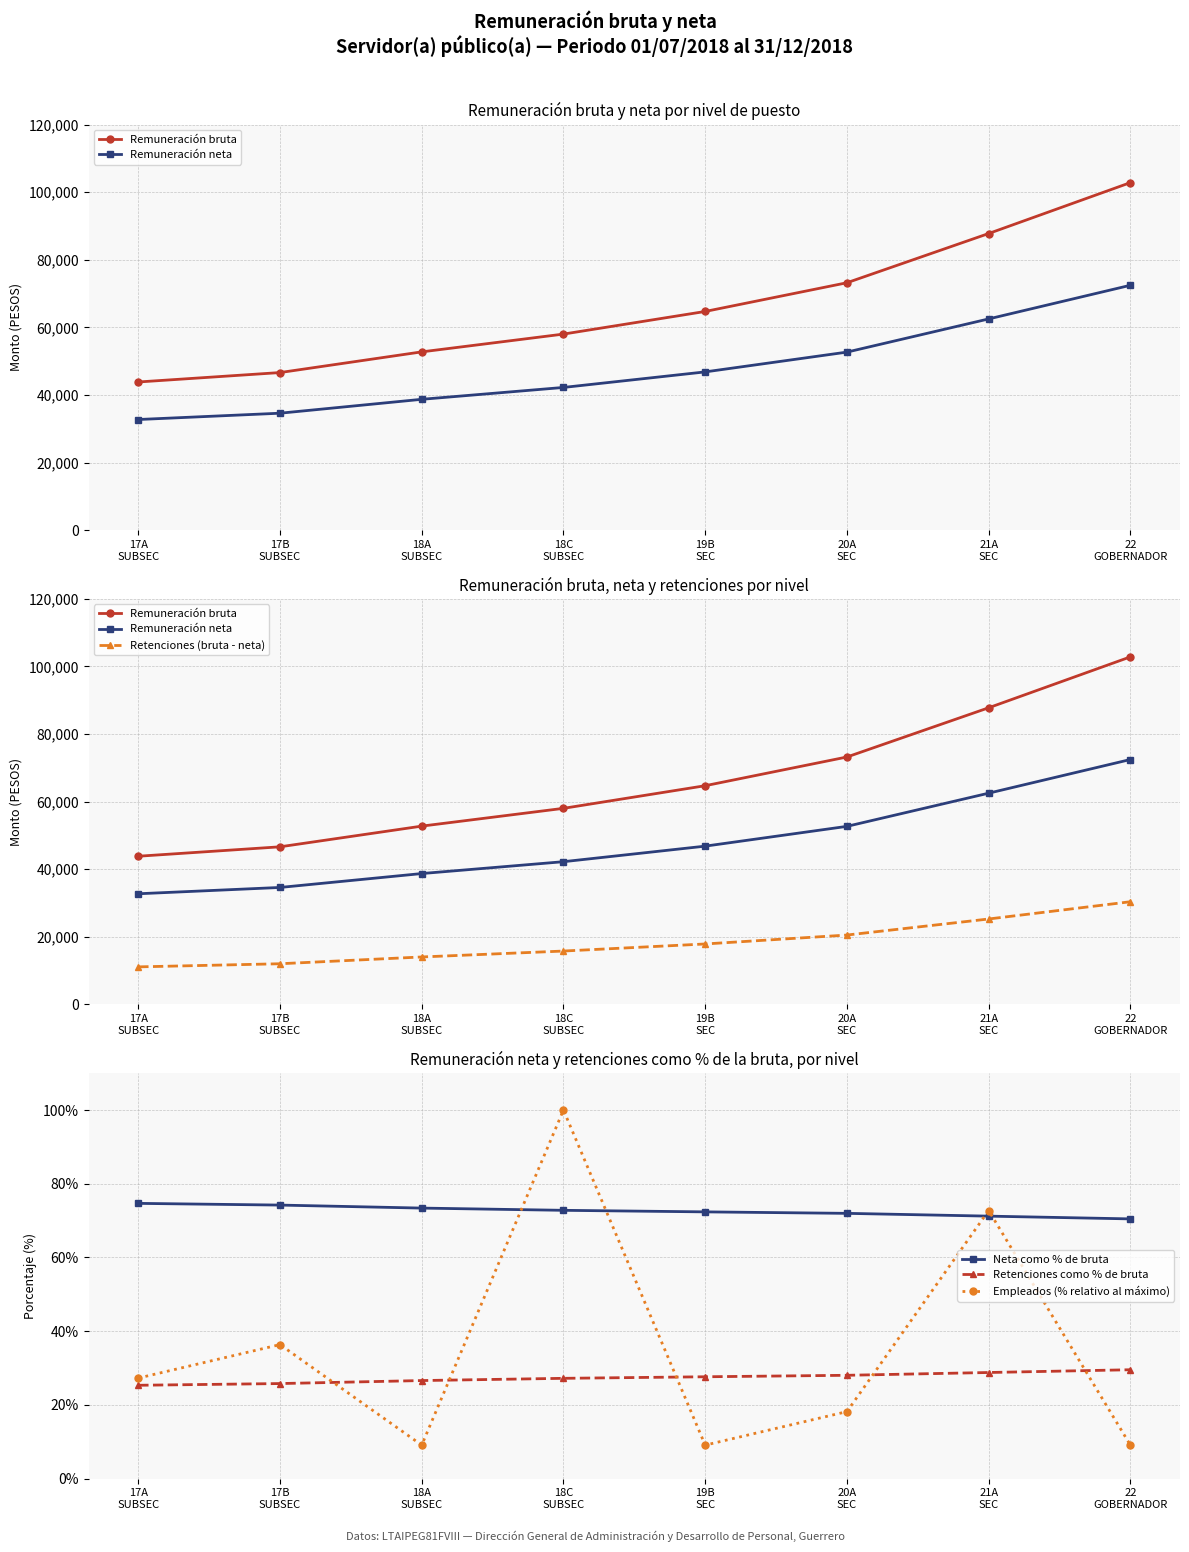

True or false: Remuneración bruta and Retenciones (bruta - neta) cross at least once.

False